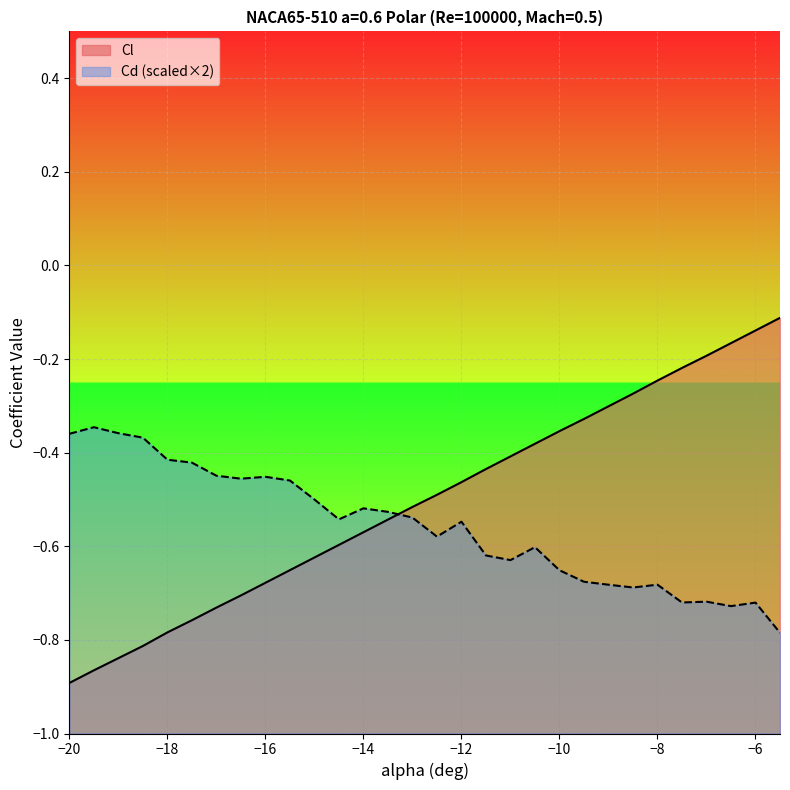

What are all the series names shown in the legend?

Cl, Cd (scaled×2)